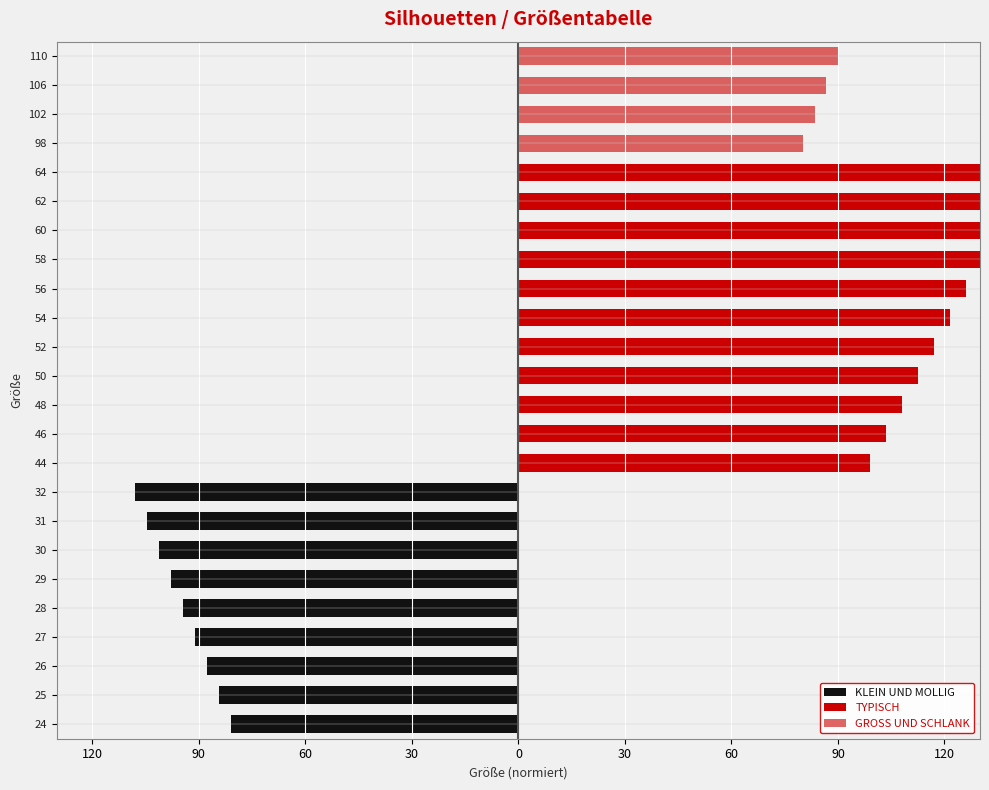

Count the number of data series in this chart.

3